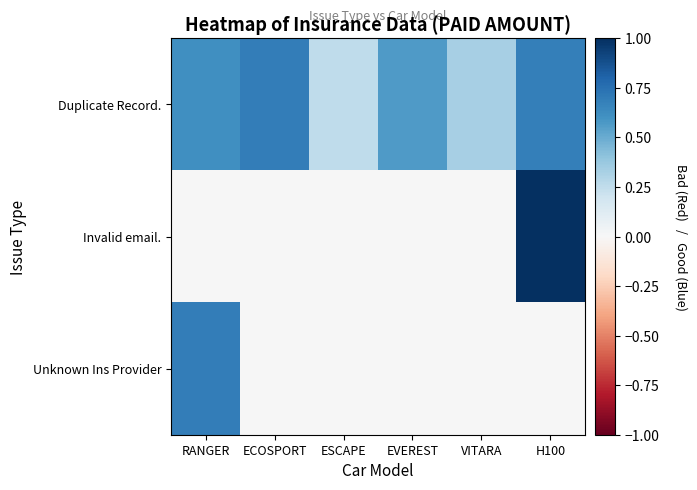

Between ESCAPE and VITARA, which series saw the biggest shift?

Duplicate Record.